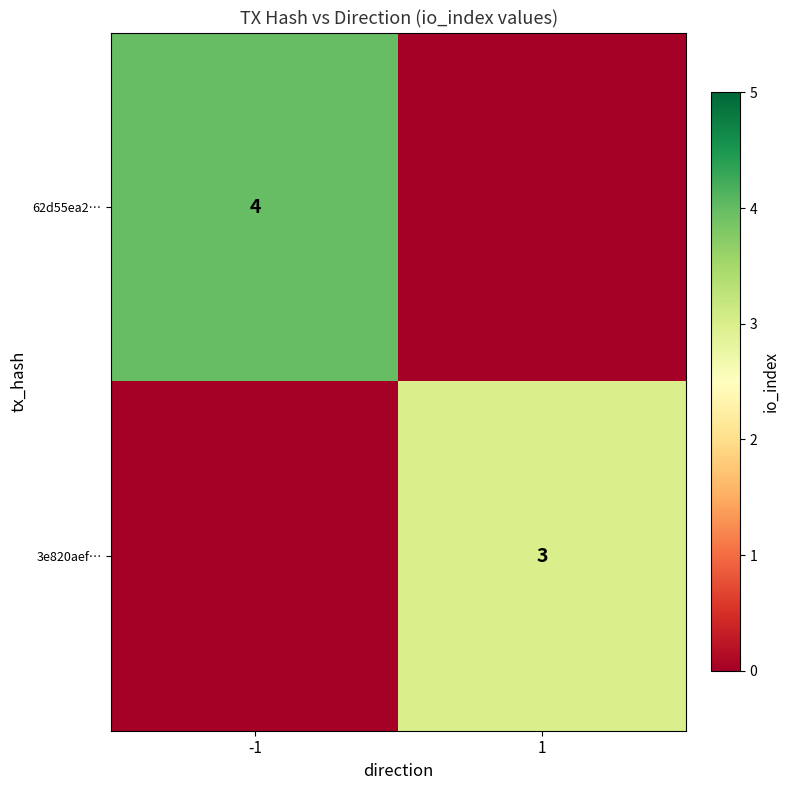

The value of 3e820aef… at 1 is 5. True or false?

False